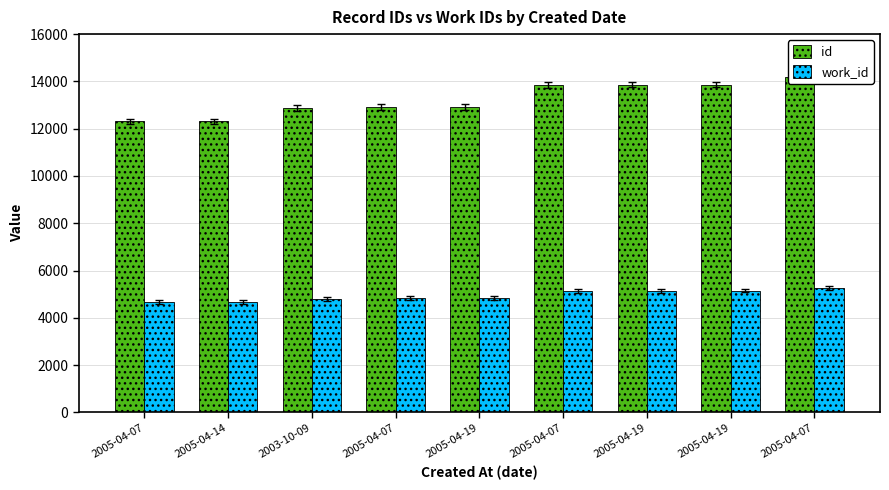

What is the value of the id bar at the 2nd from the left?

12307